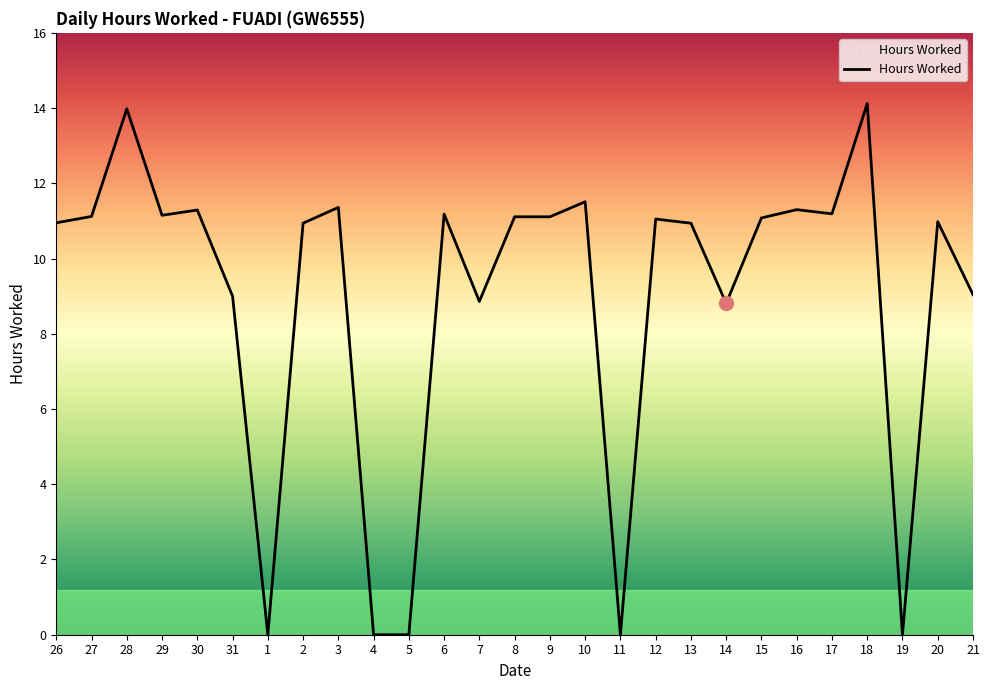

Which has a higher value, 21 or 28?

28